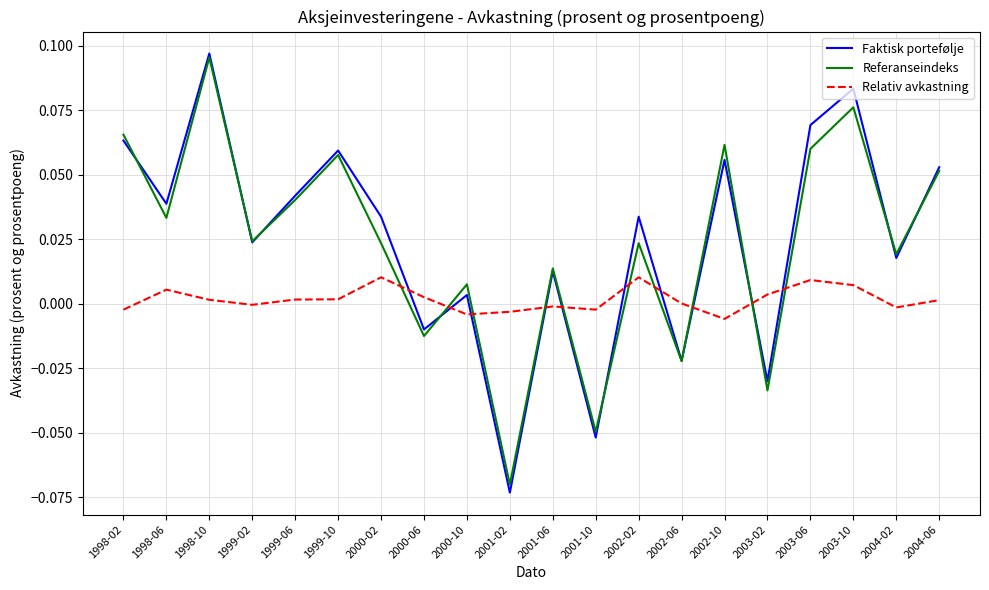

How many distinct data groups are displayed?

3